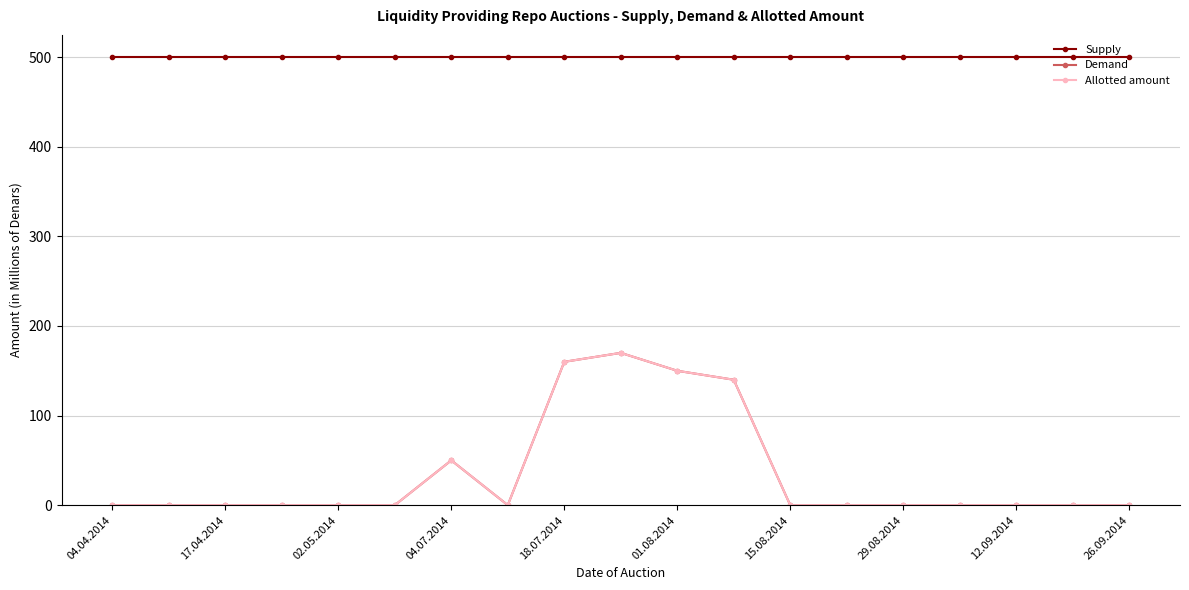

True or false: Supply and Demand intersect in this chart.

False